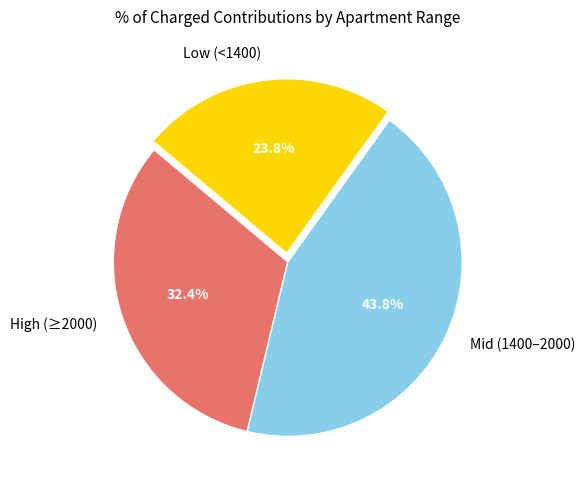

Which has a higher value, High (≥2000) or Low (<1400)?

High (≥2000)